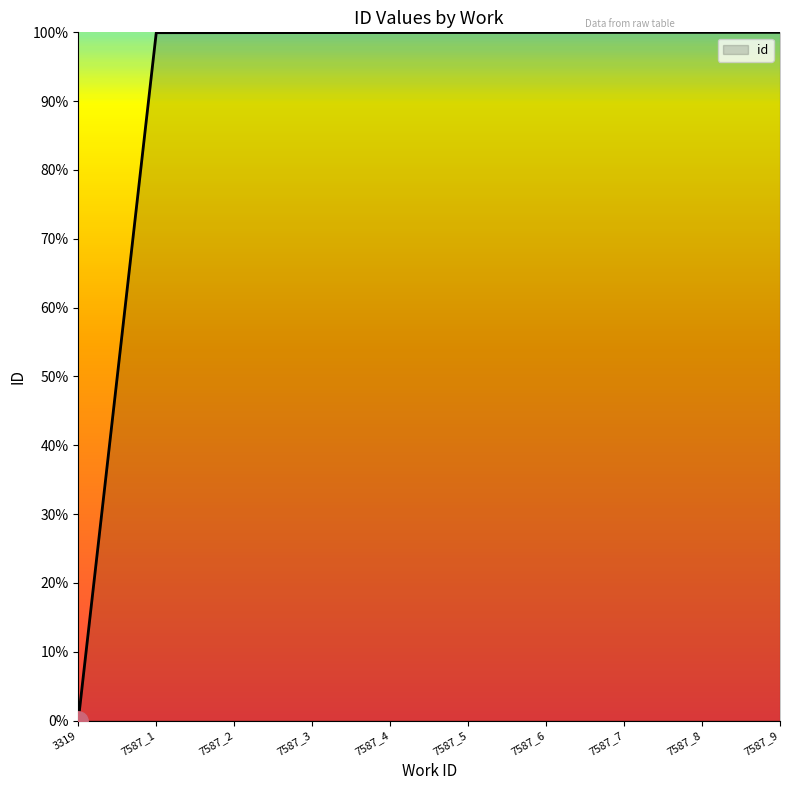

How many values are above zero?

9